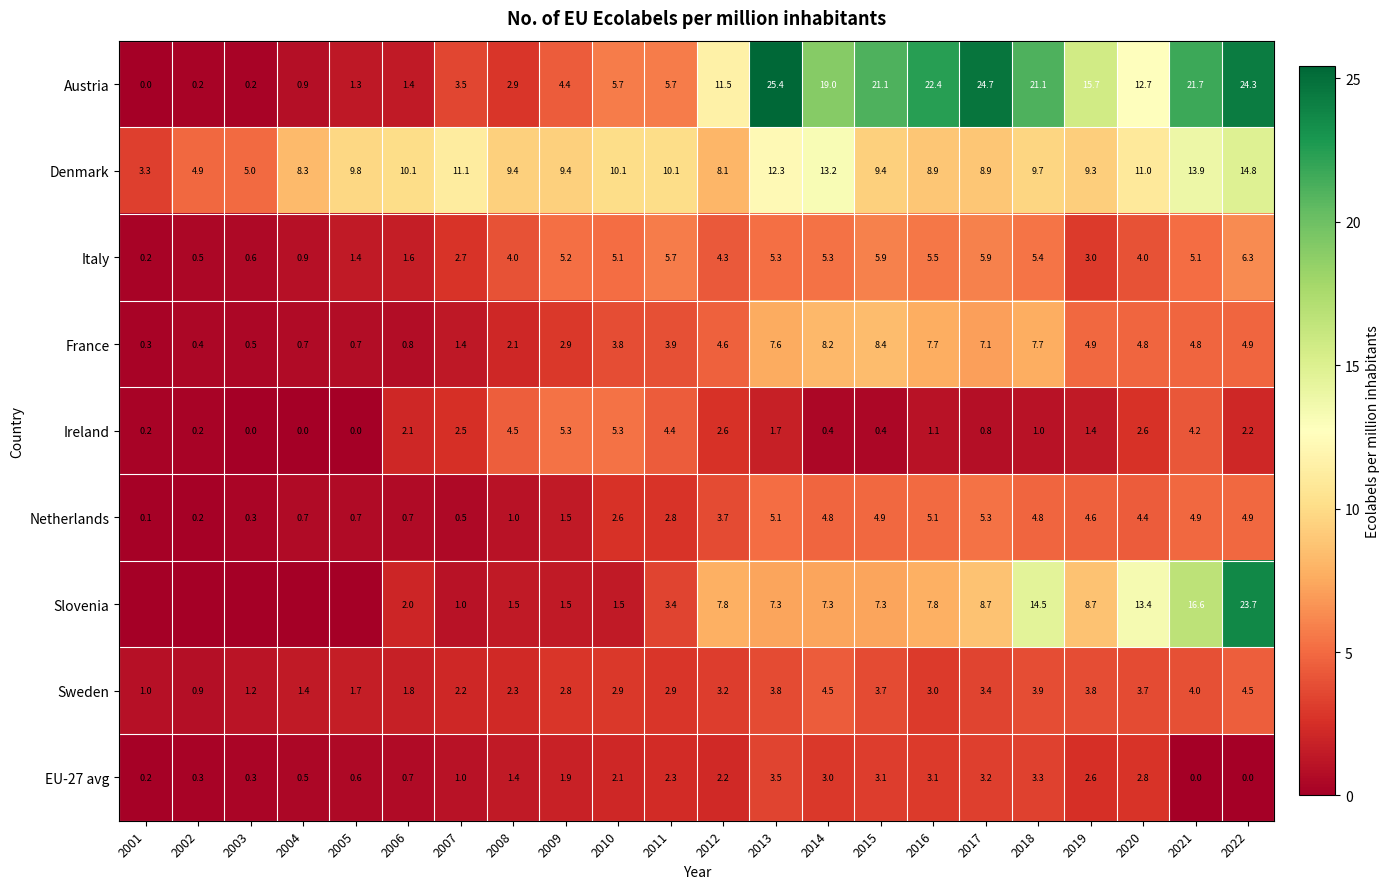

Which has a higher value, 2008 or 2012?

2012